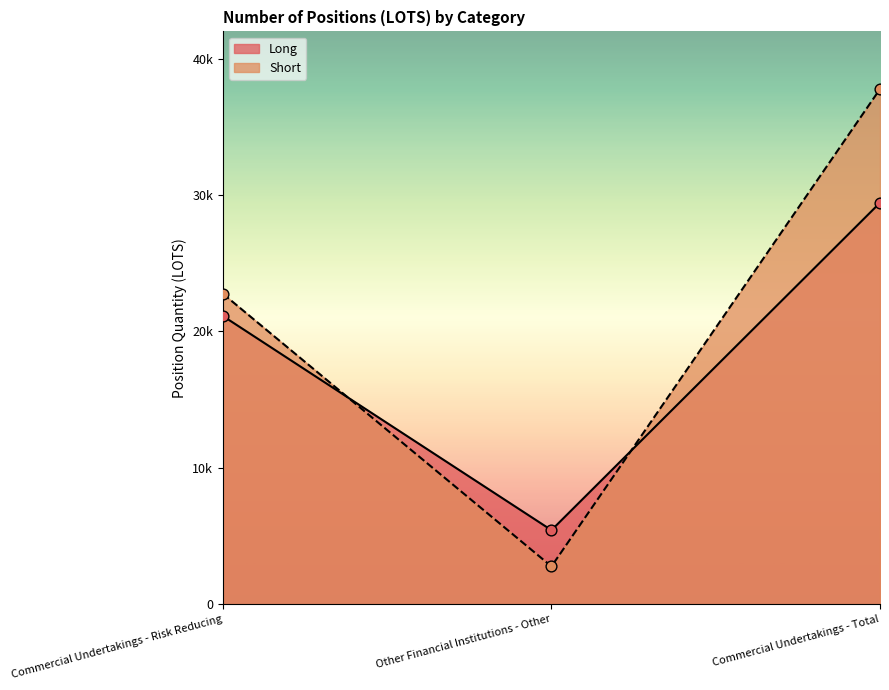

Is the value of Long at Commercial Undertakings - Risk Reducing greater than the value of Short at Other Financial Institutions - Other?

Yes